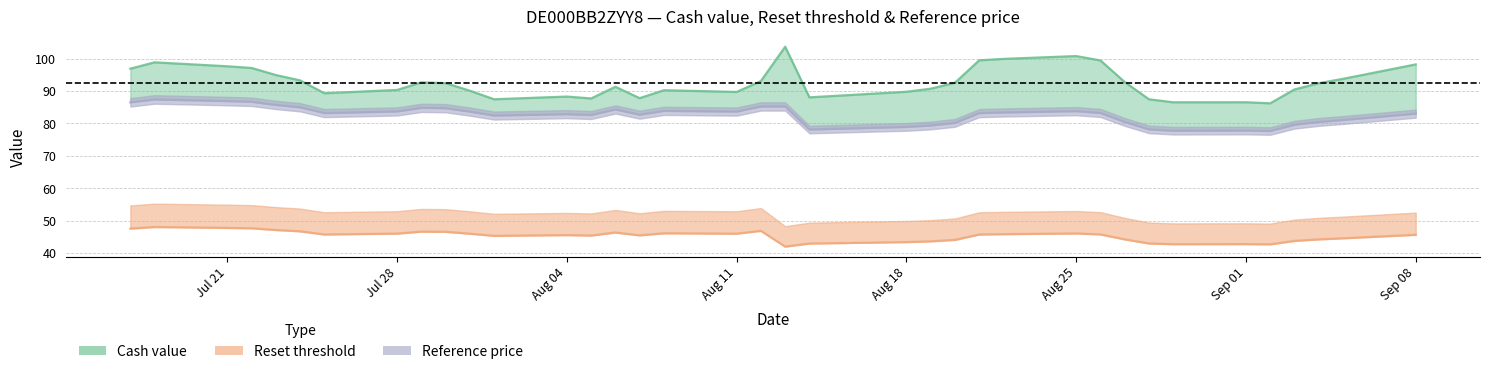

What is the average value of the Reference price series?

82.6